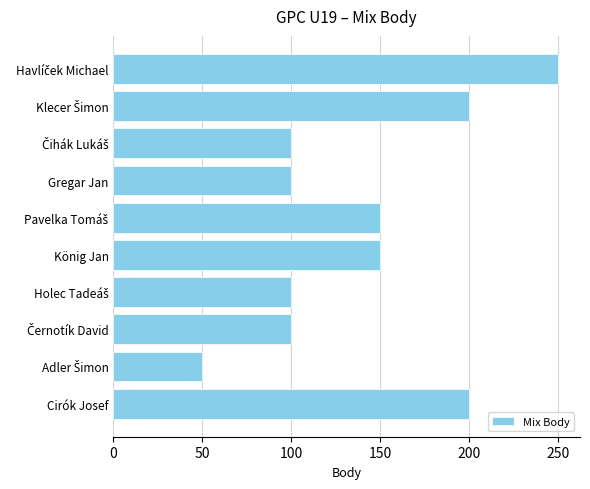

Reading bottom to top, list all the values displayed in this chart.

200	50	100	100	150	150	100	100	200	250